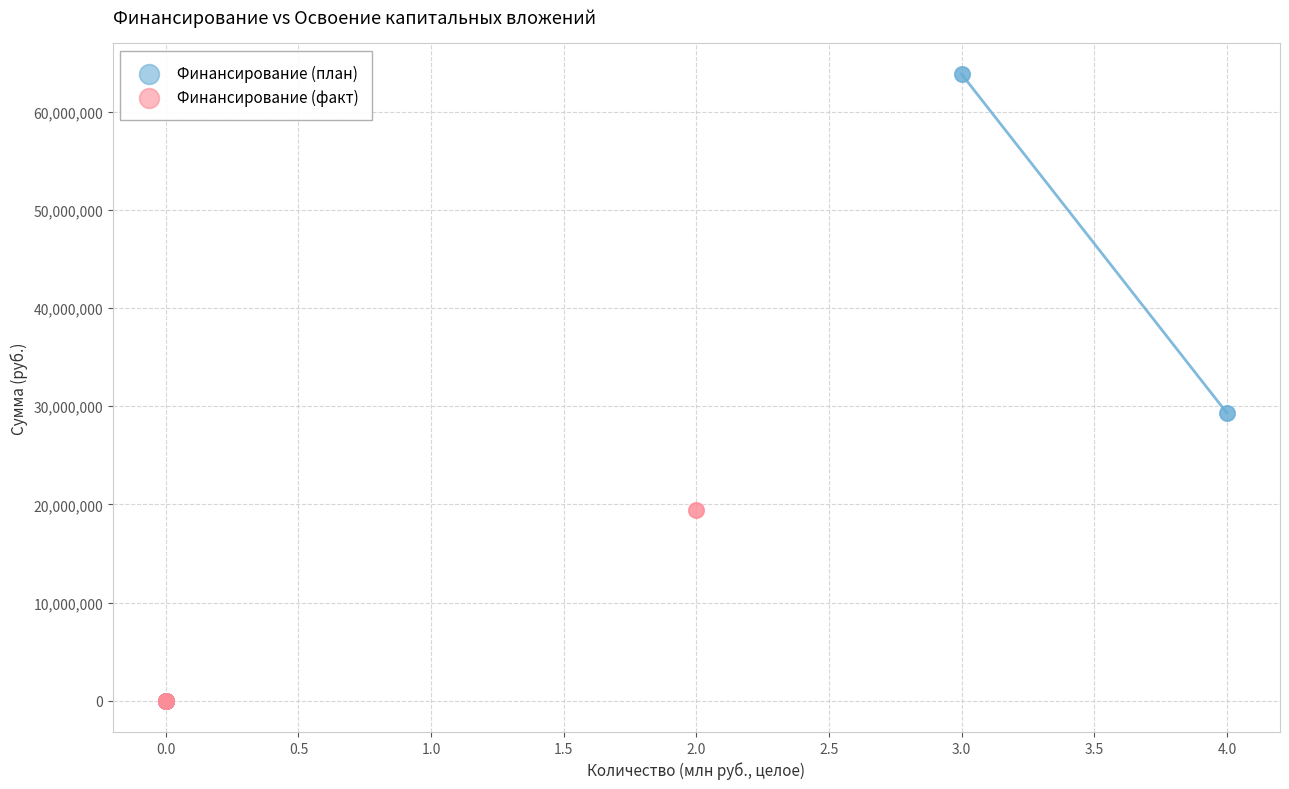

Which series reaches the maximum Y coordinate?

Финансирование (план)